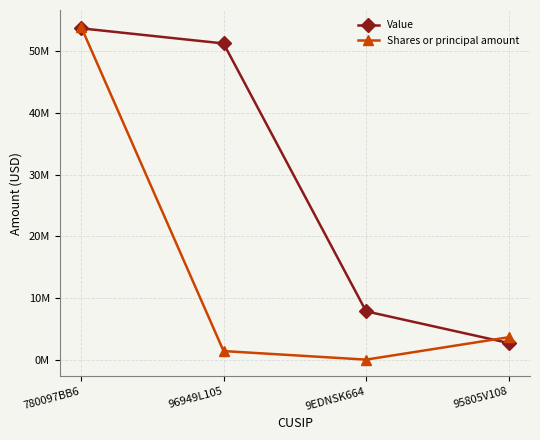

Which series ends up on top after the final intersection of Value and Shares or principal amount?

Shares or principal amount